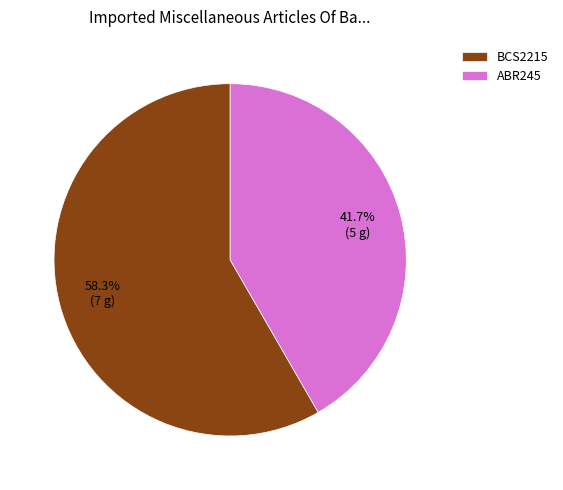

To the nearest percent, what percentage of the pie is ABR245?

42%